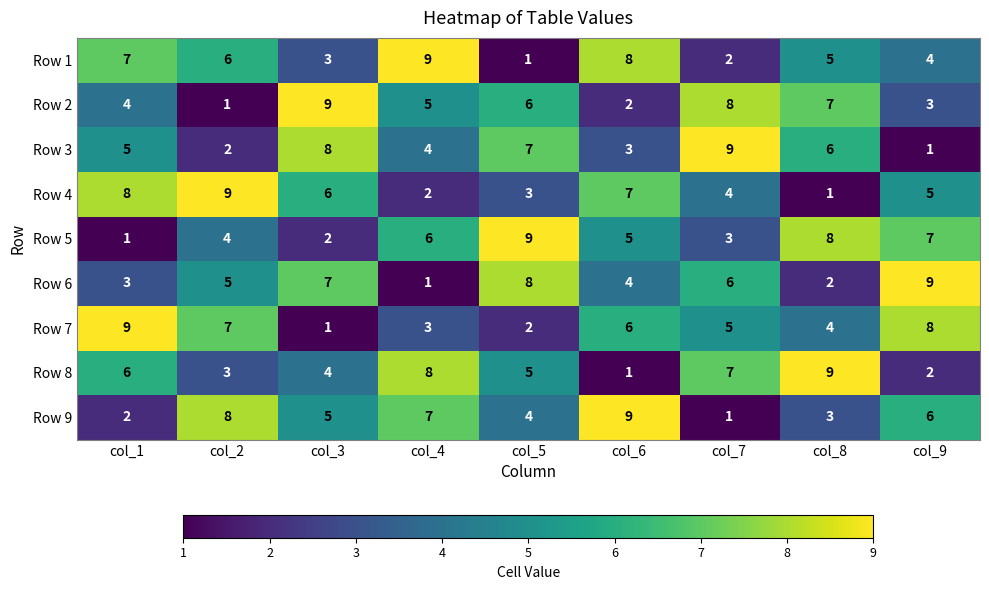

What is the total value across all series at col_2?

45